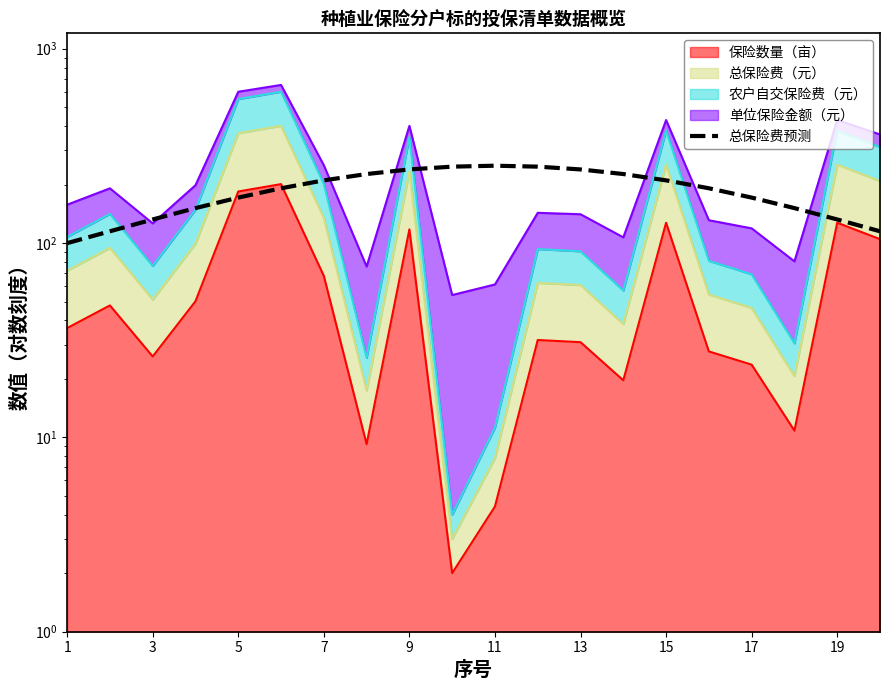

What is the average value?

185.9